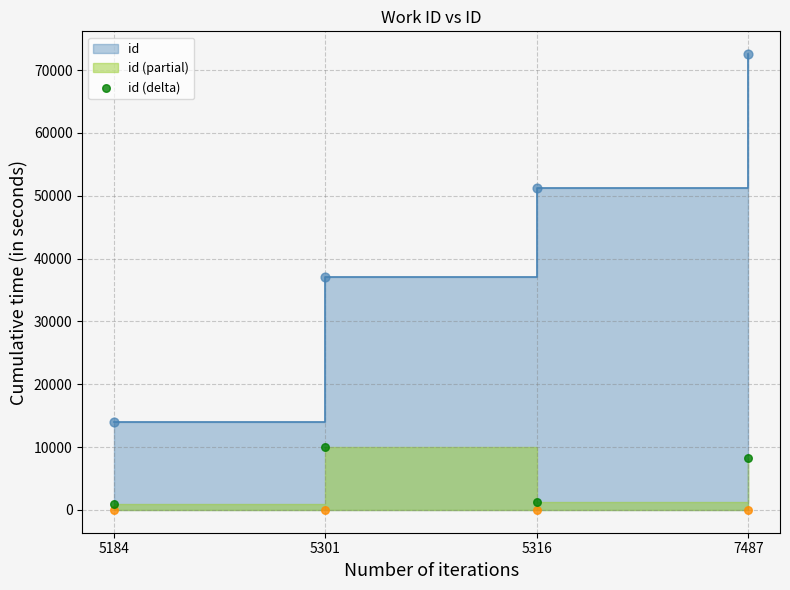

Between 7487 and 5301, which is larger?

5301